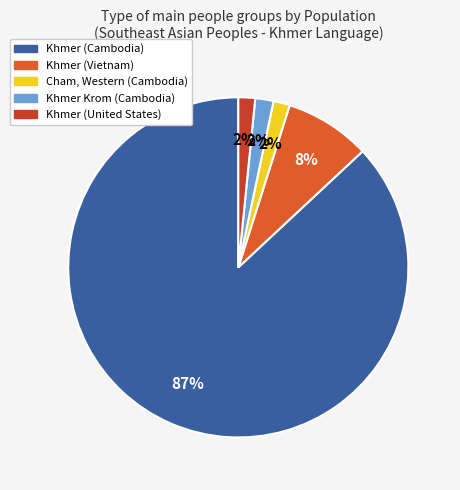

What is the largest slice in the pie chart?

Khmer (Cambodia)